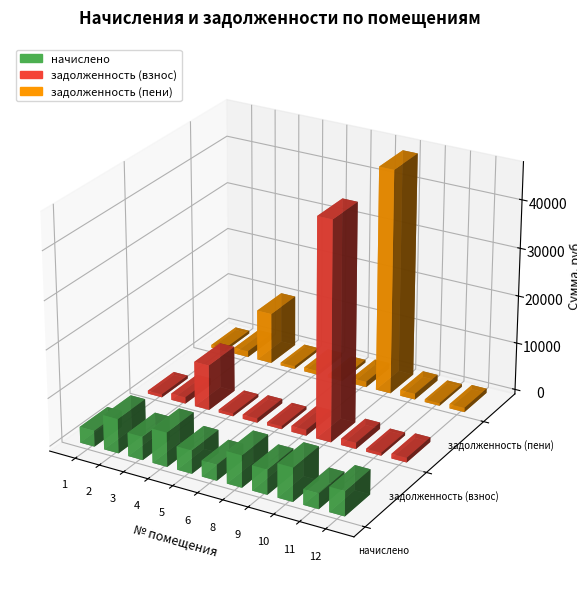

Which series changed the most between 6 and 12?

начислено